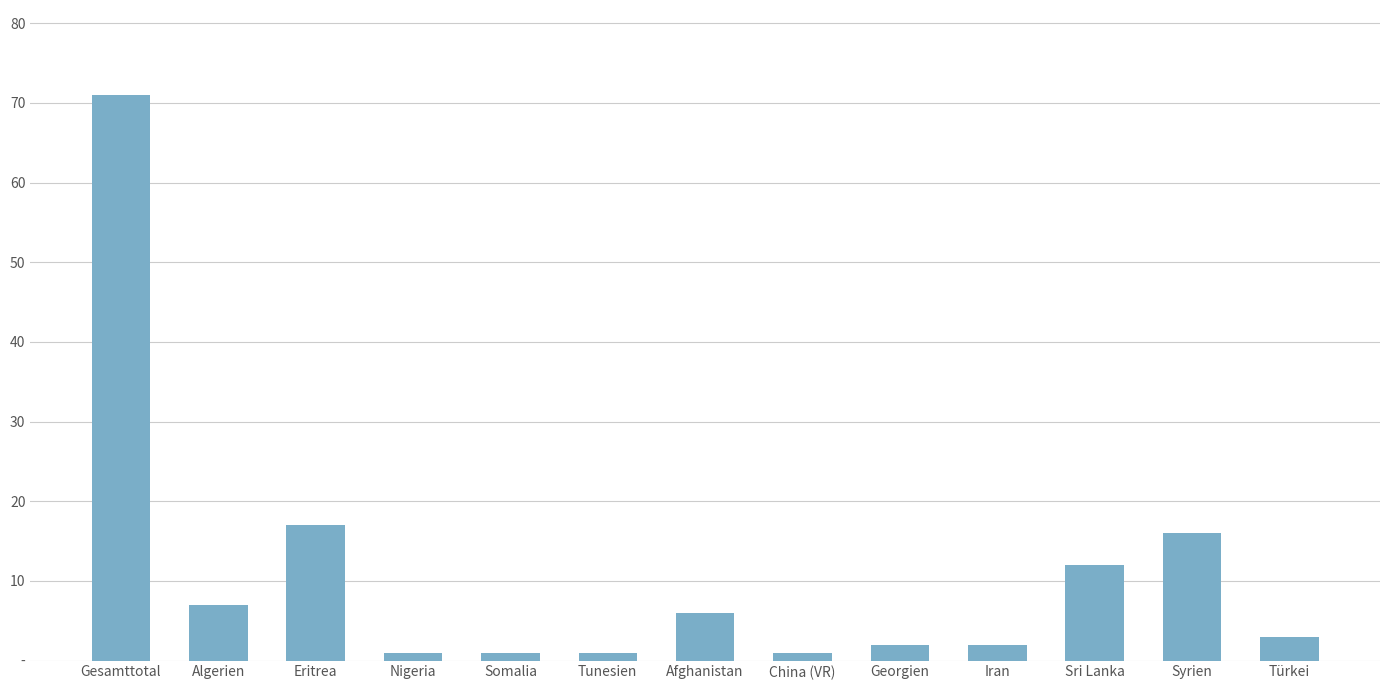

What is the difference between the maximum and second lowest values?

70